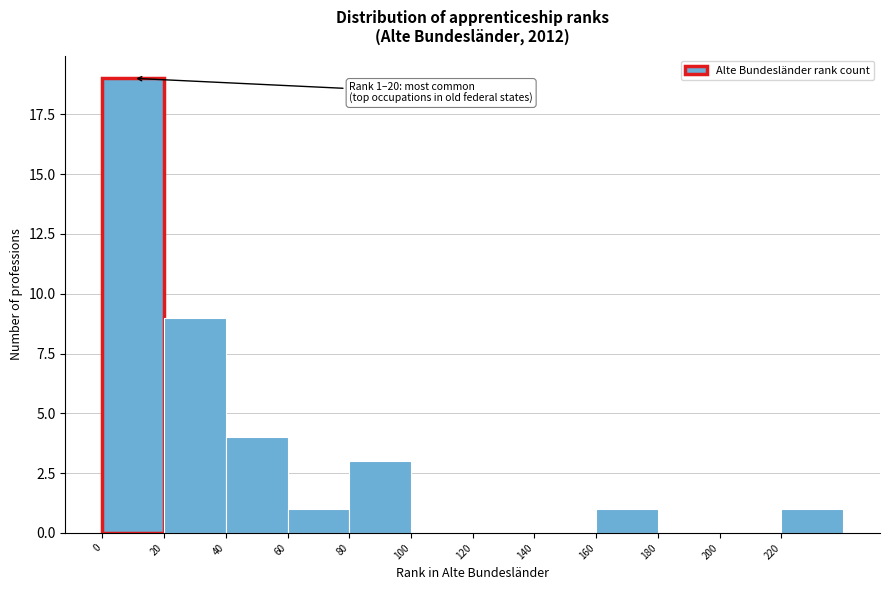

Over which range of the x-axis is the bar tallest?

0 to 20